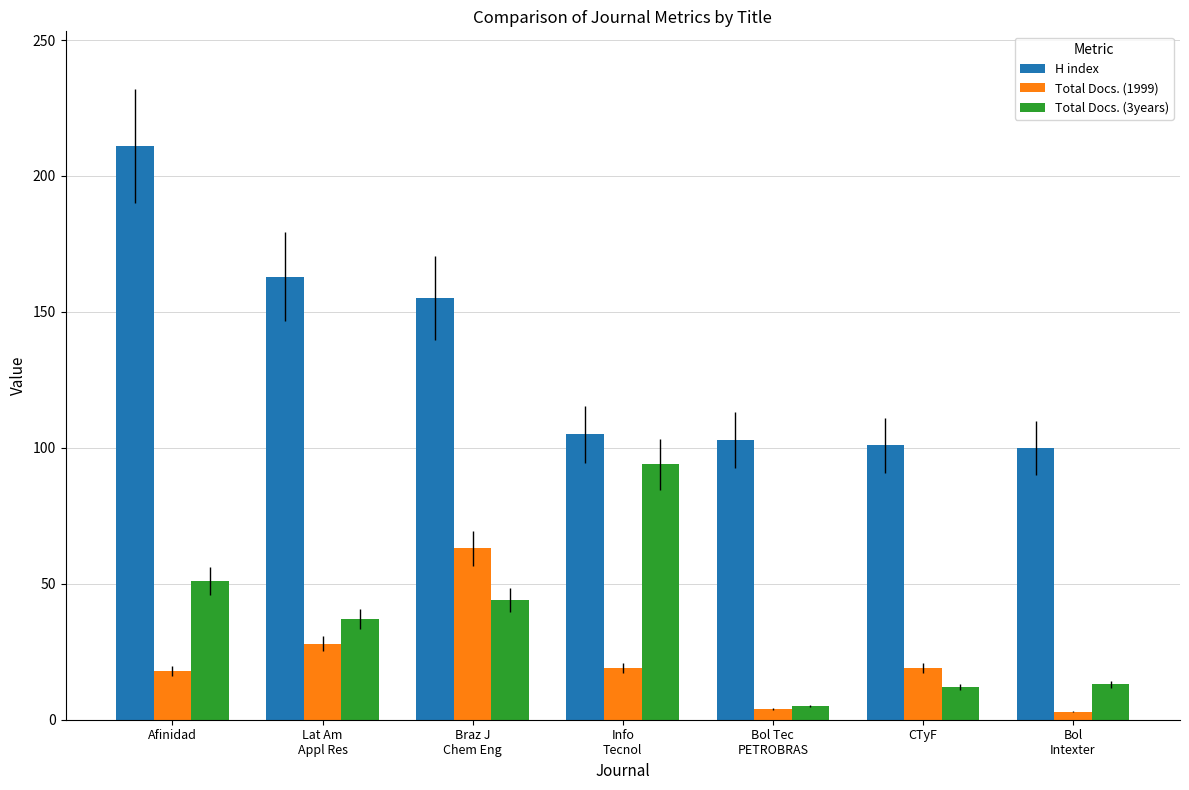

Is it true that Total Docs. (3years) equals 12 at CTyF?

True